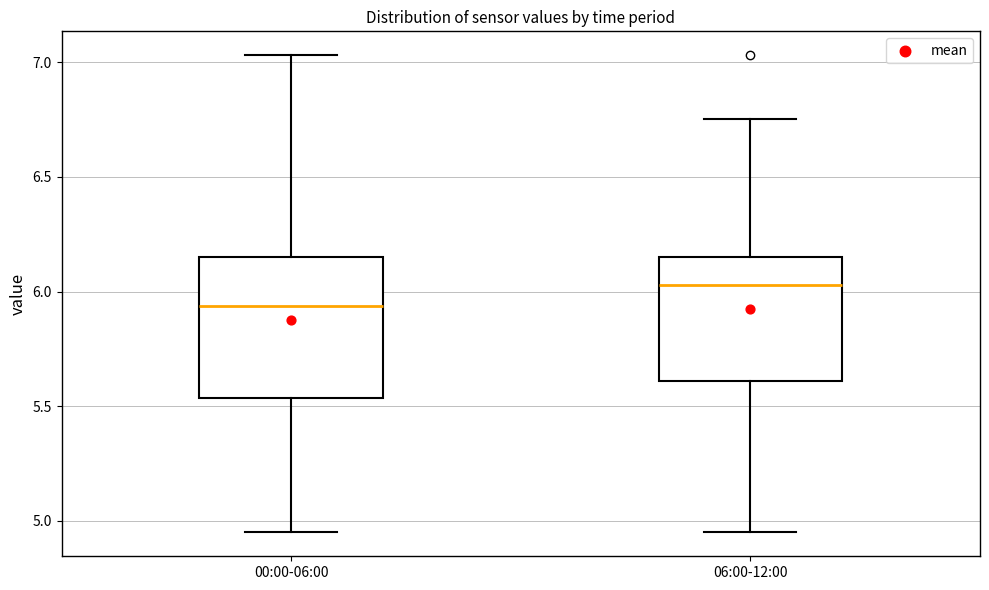

Reading left to right, read every box against the y-axis: the position of its median line, the range the box covers, and the ends of its whiskers. The values are not printed on the chart, so give them approximately, as read against the axis.

00:00-06:00: median 5.95, box 5.55 to 6.15, whiskers 4.95 to 7.05
06:00-12:00: median 6.05, box 5.60 to 6.15, whiskers 4.95 to 6.75